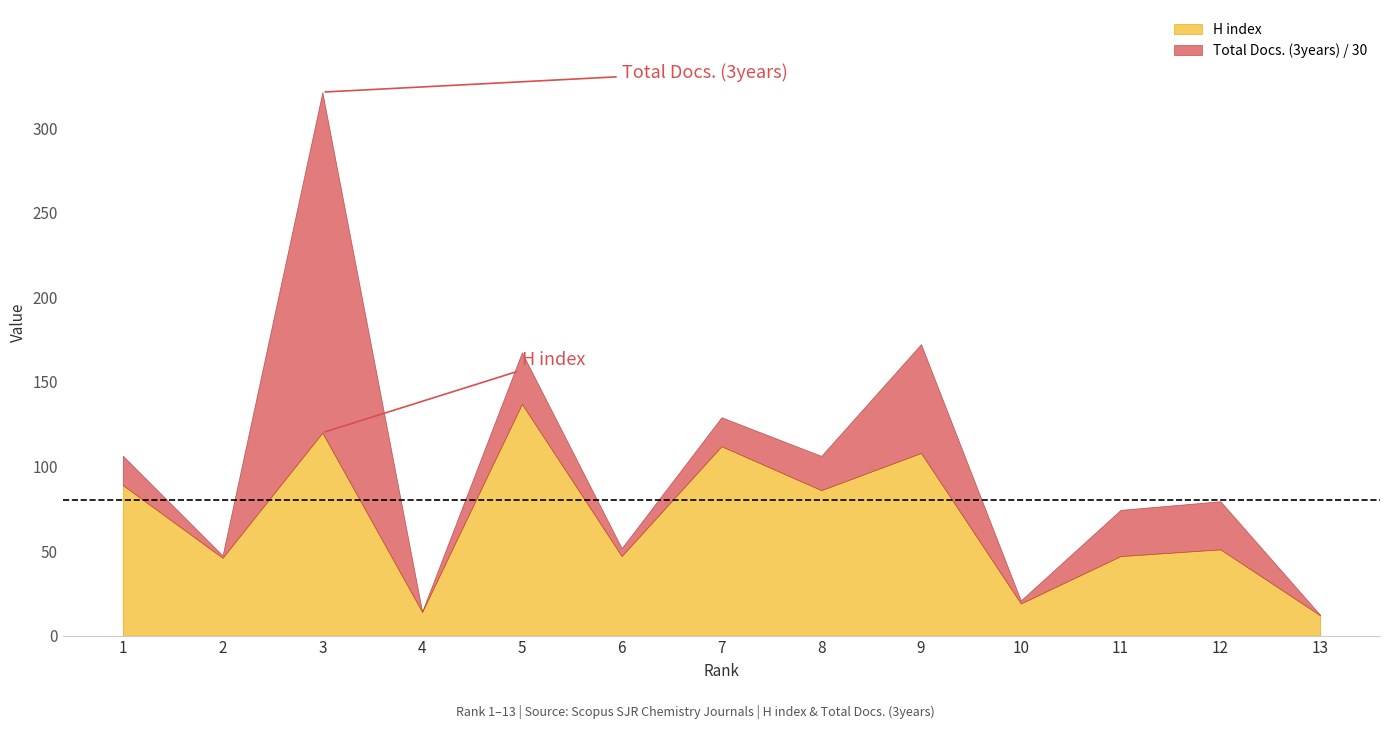

True or false: H index has a value of 89 at 1.

True